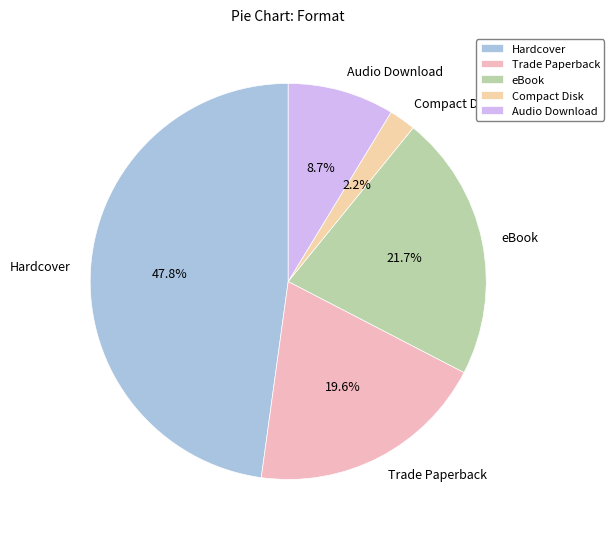

Which has a higher value, Trade Paperback or eBook?

eBook